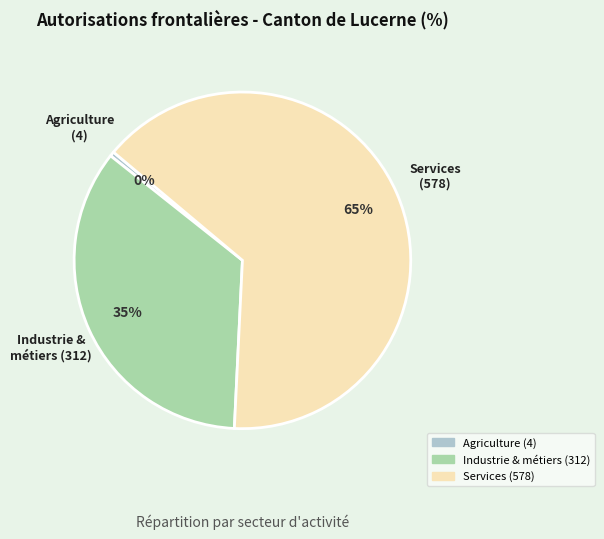

Is there a majority slice in this chart?

Yes